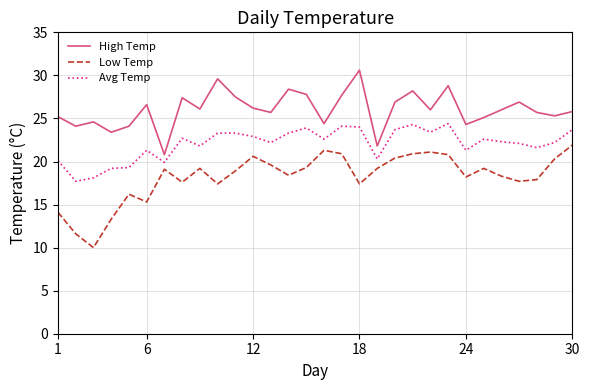

What is the minimum value shown in the chart?

10.0